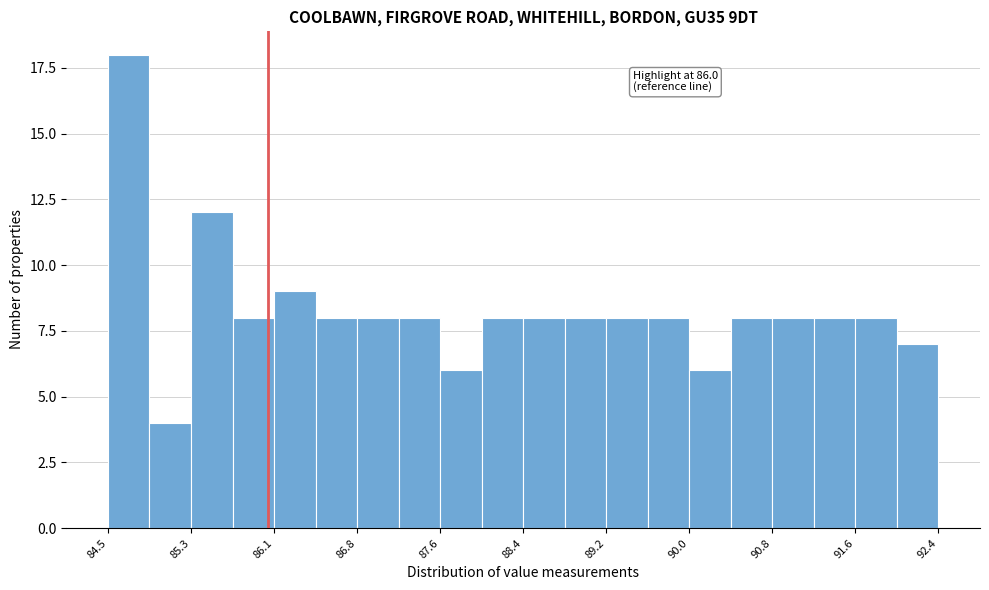

Around what value on the x-axis is the tallest bar? Give the approximate position of its centre, as read against the axis.

84.7